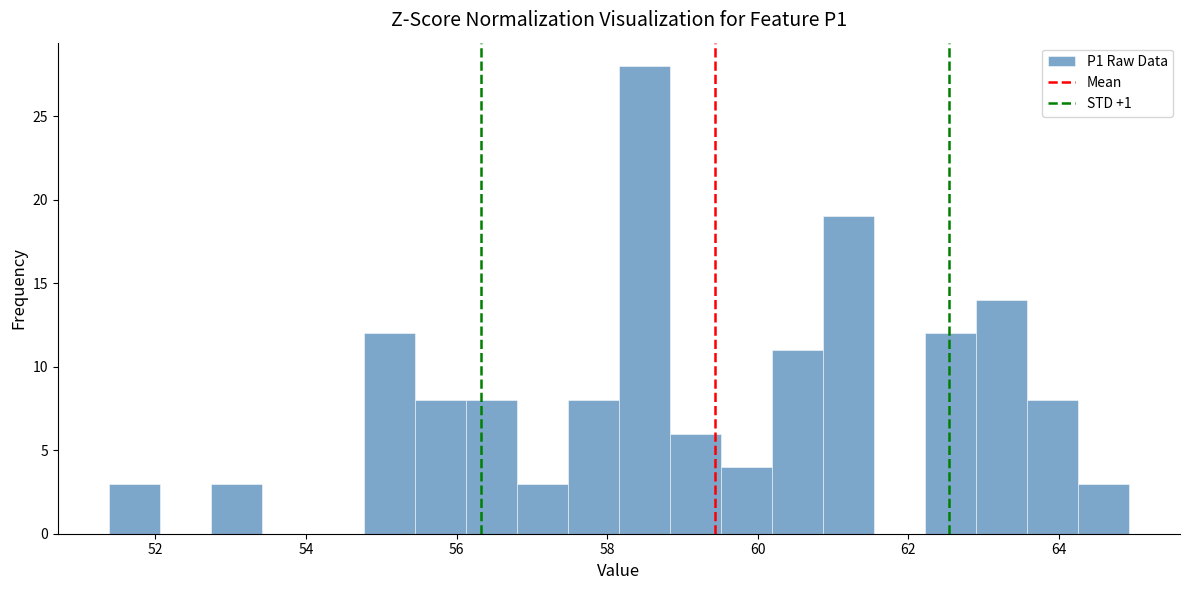

Read against the x-axis, roughly where is the centre of the tallest bar?

58.4